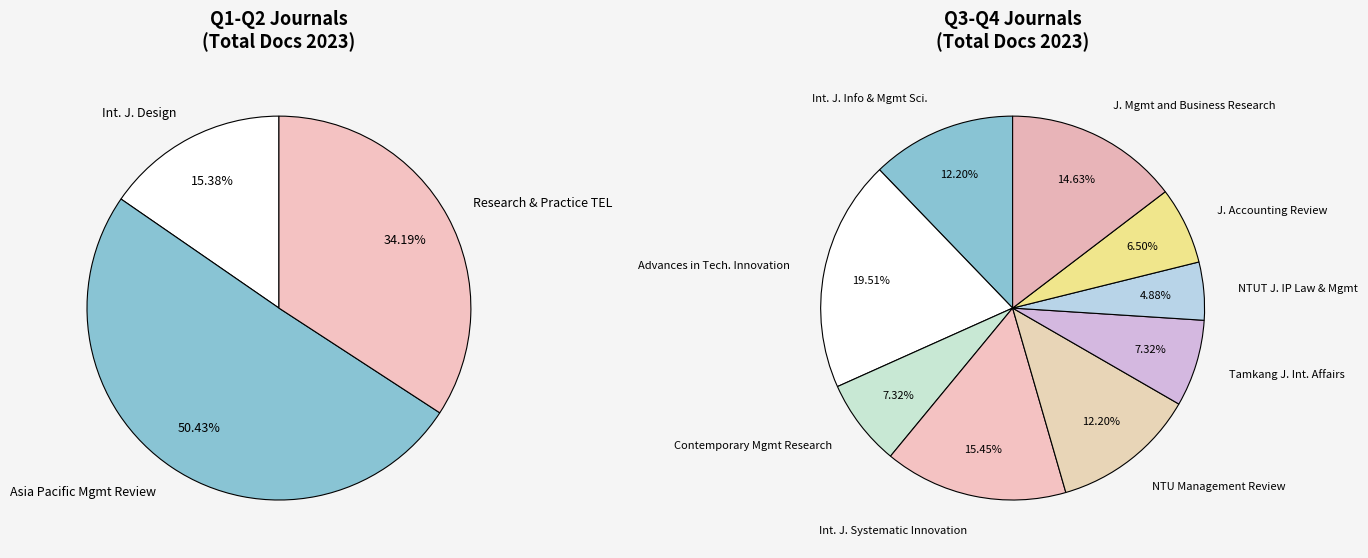

Rank the categories by value from highest to lowest.

Asia Pacific Management Review, Research and Practice in Technology Enhanced Learning, Advances in Technology Innovation, International Journal of Systematic Innovation, International Journal of Design, Journal of Management and Business Research, International Journal of Information and Management Sciences, NTU Management Review, Contemporary Management Research, Tamkang Journal of International Affairs, Journal of Accounting Review, NTUT Journal of Intellectual Property Law and Management